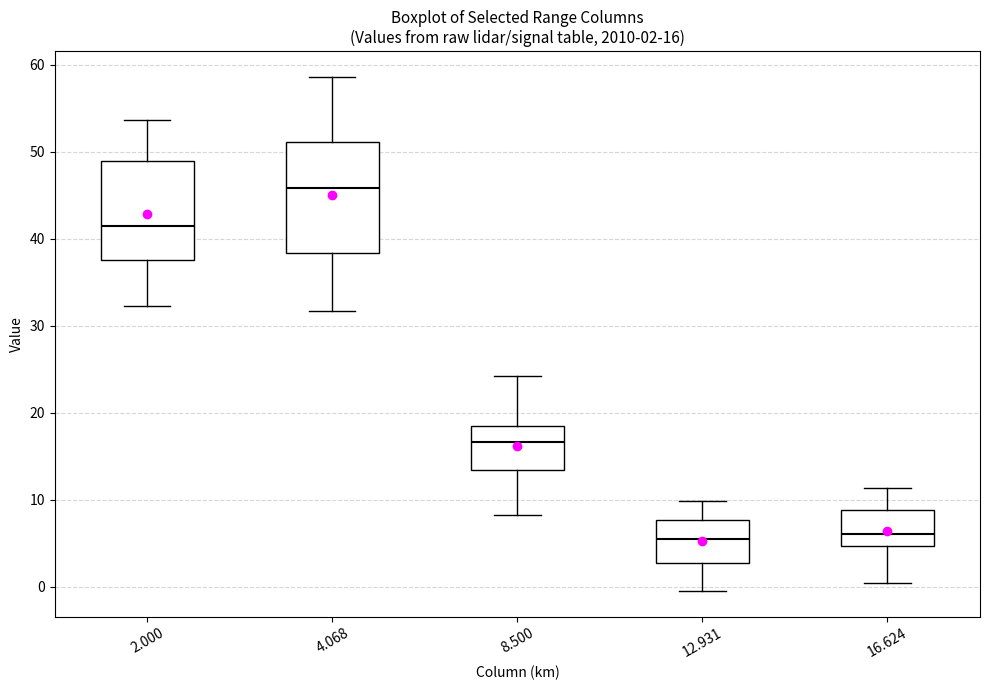

Which box has the highest median line?

4.068